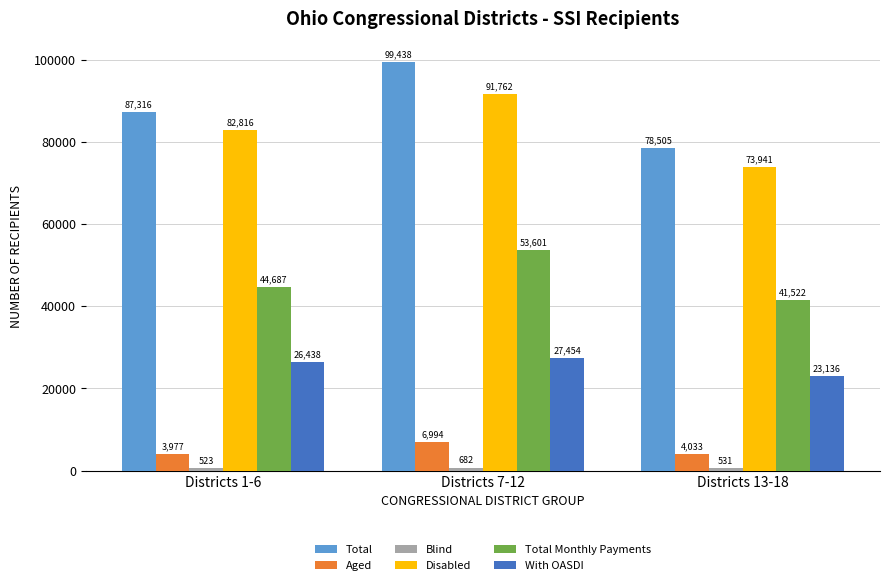

Is it true that Total equals 110485 at Districts 13-18?

False